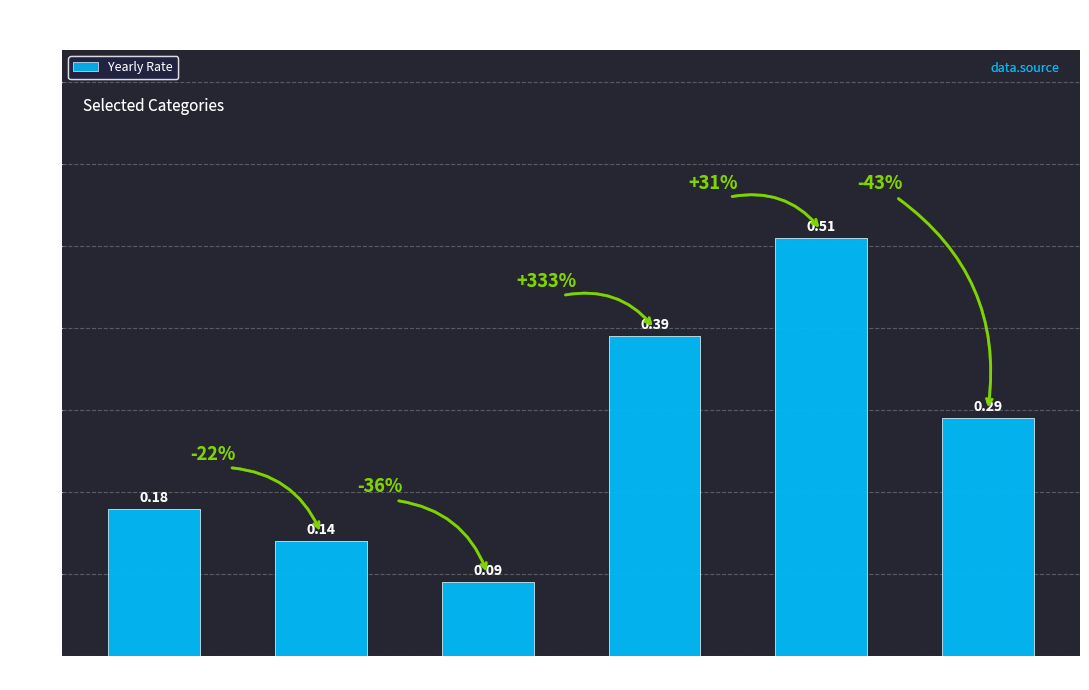

What is the sum of the values at ´õ«Ý° and Qn«T?

0.9